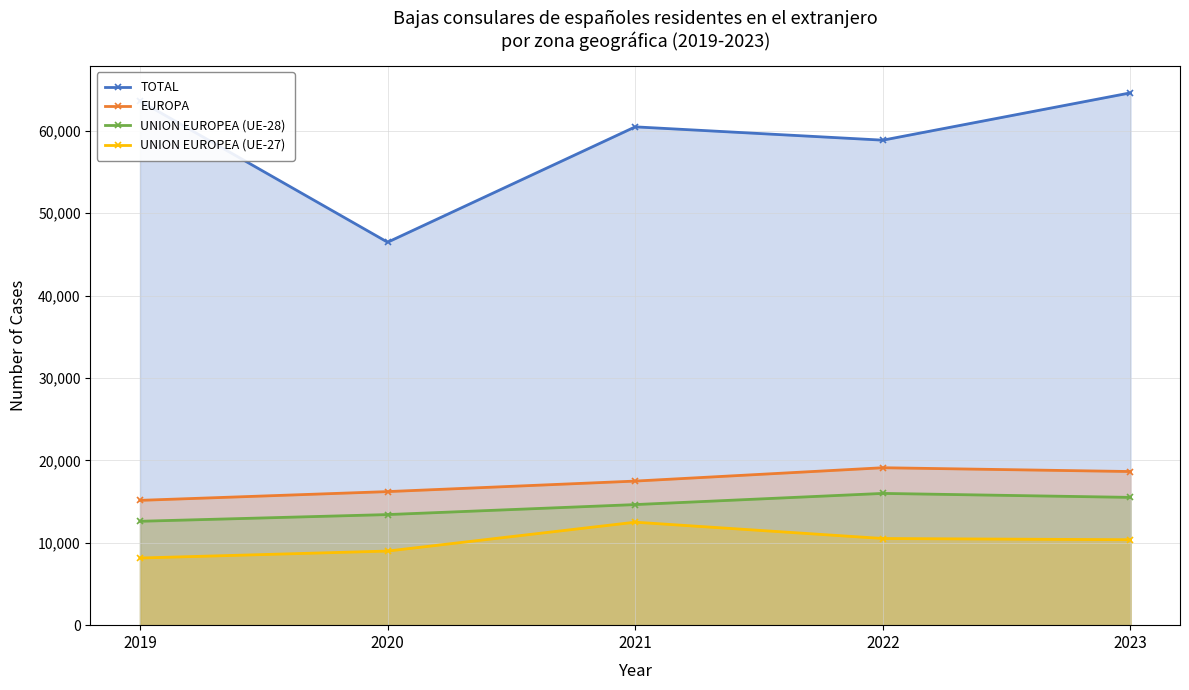

True or false: UNION EUROPEA (UE-28) and UNION EUROPEA (UE-27) cross at least once.

False